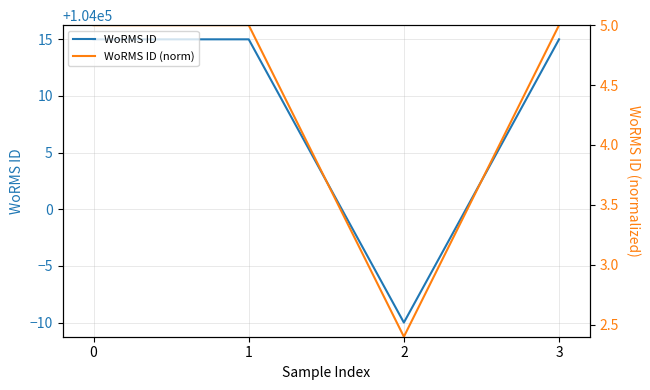

Which series changed the most between 1 and 3?

WoRMS ID